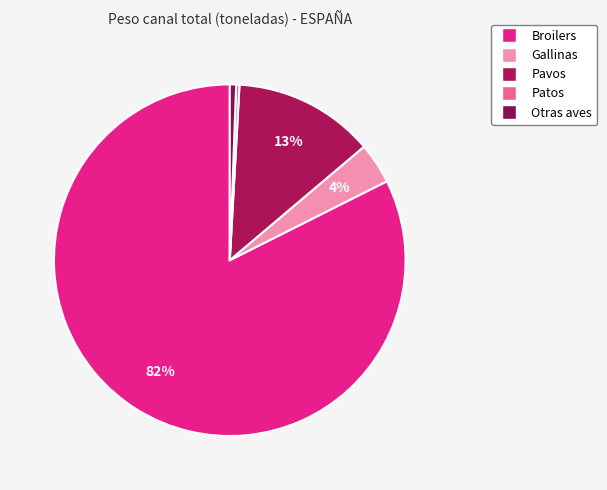

Between Patos and Broilers, which is larger?

Broilers